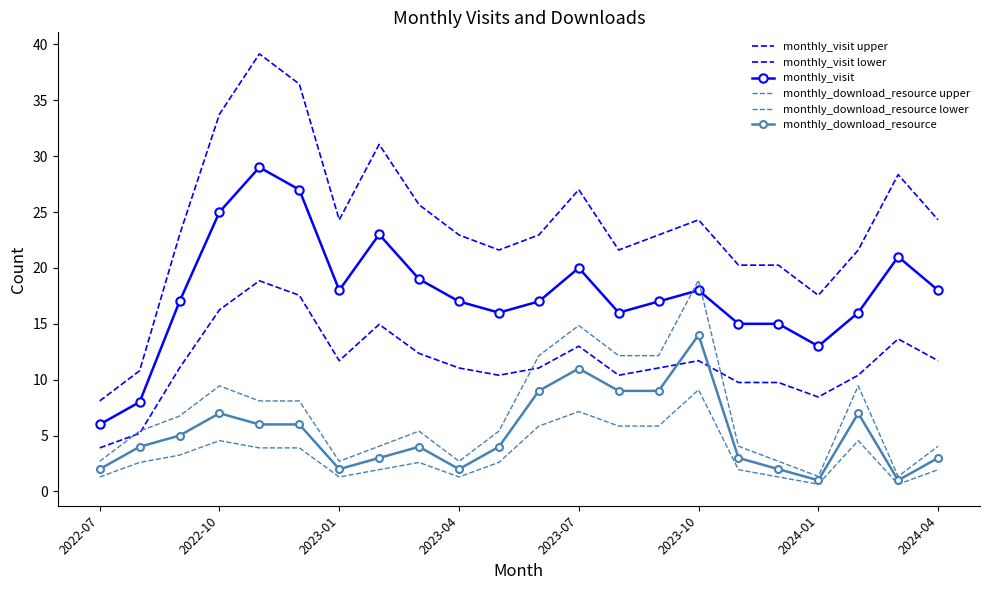

What is the sum of all monthly_download_resource lower values?

74.1